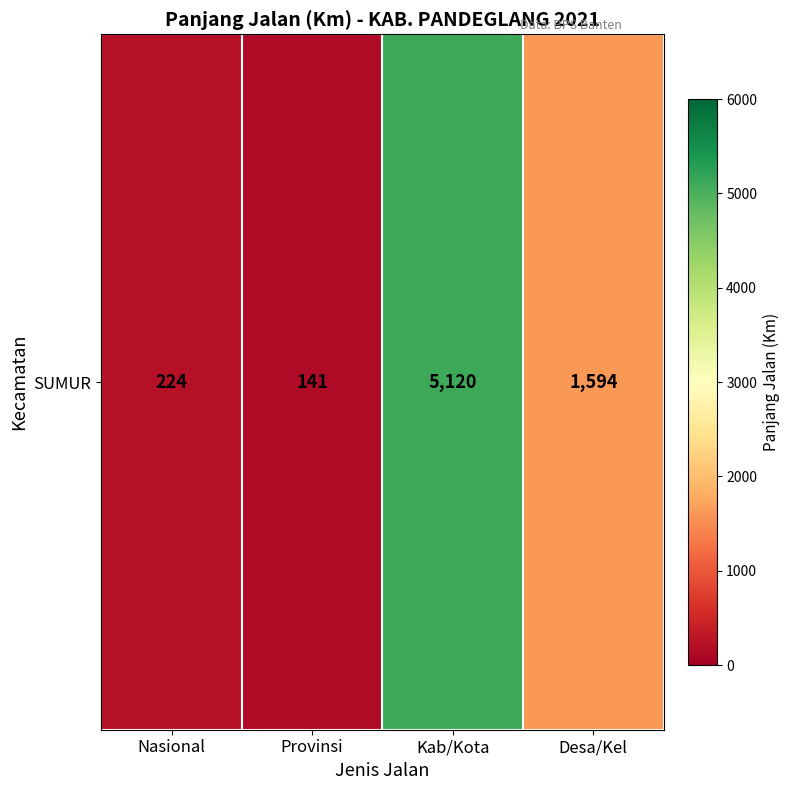

How many data points are less than 1594?

2